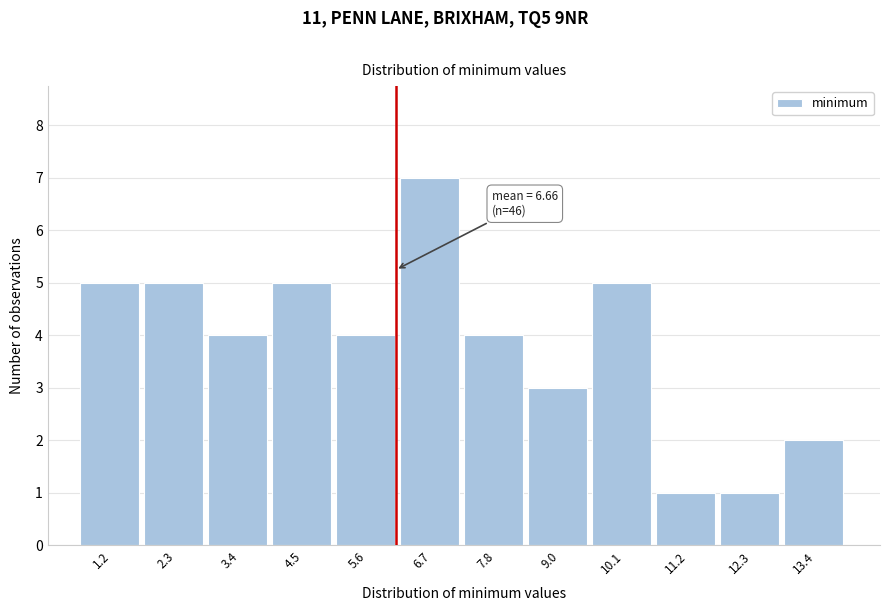

Reading left to right, list all the values displayed in this chart.

1.2=5	2.3=5	3.4=4	4.5=5	5.6=4	6.7=7	7.8=4	9.0=3	10.1=5	11.2=1	12.3=1	13.4=2